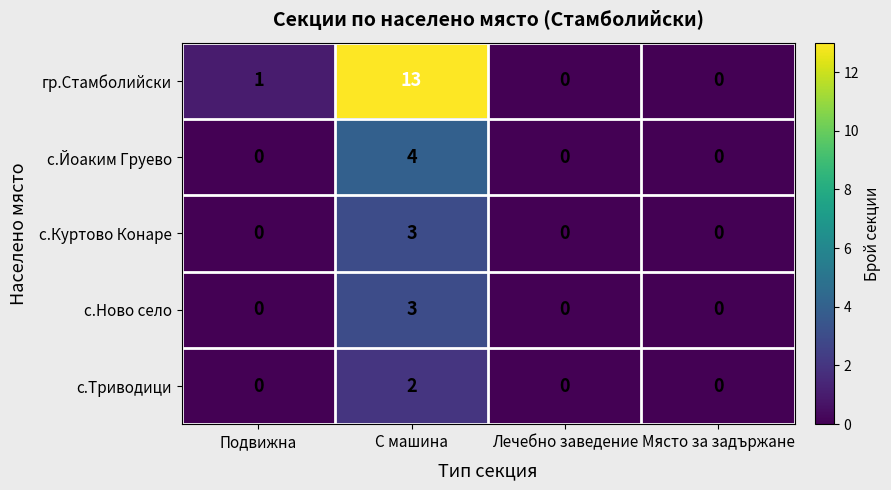

At which category is the sum across all series the highest?

С машина